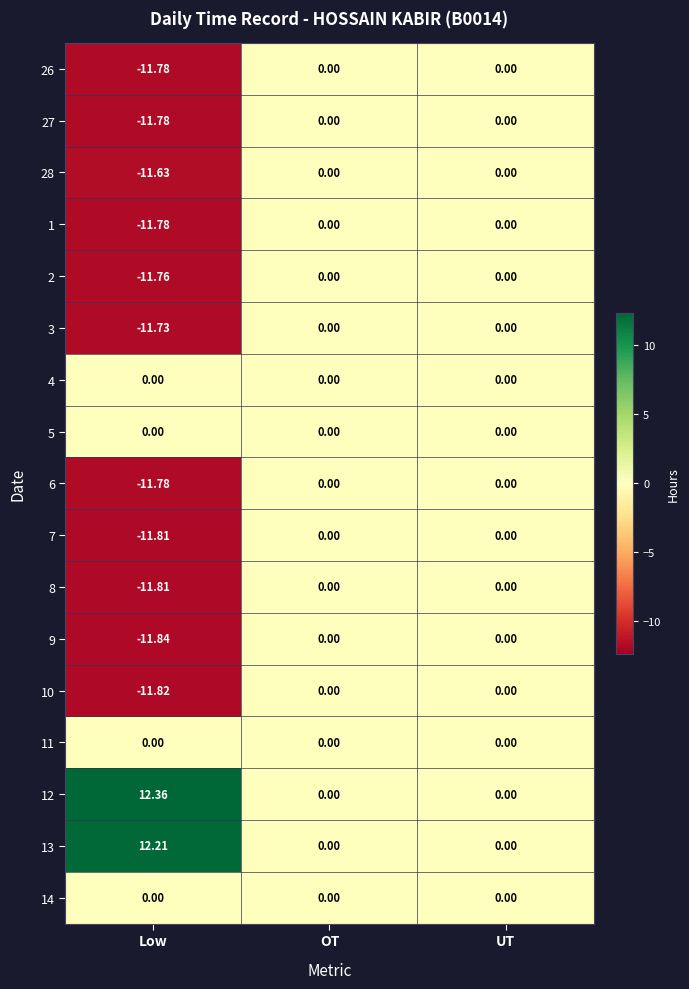

At which label does 26 reach its minimum?

Low